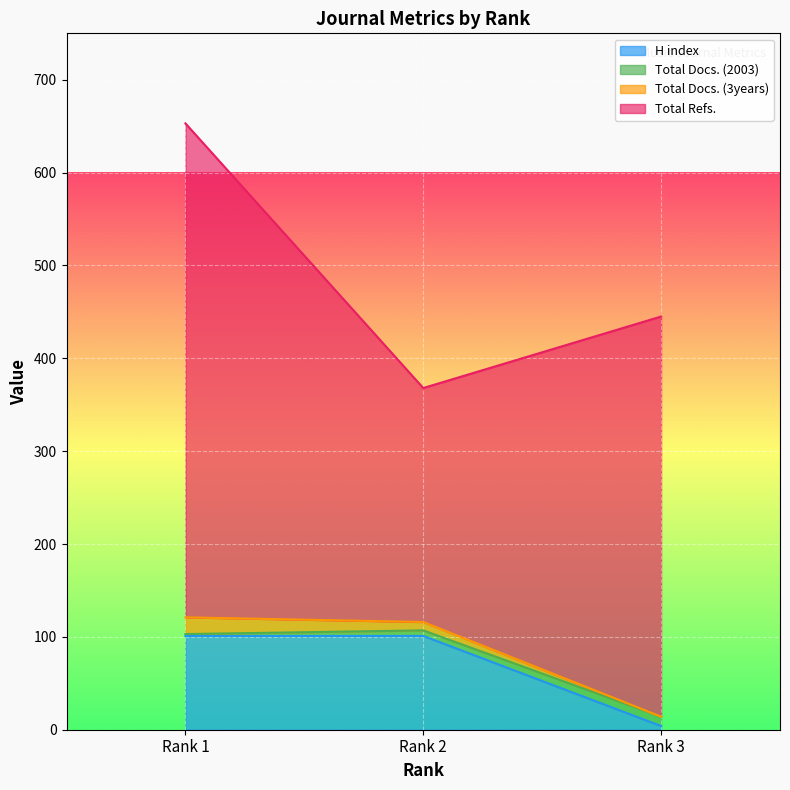

What are all the series names shown in the legend?

H index, Total Docs. (2003), Total Docs. (3years), Total Refs.